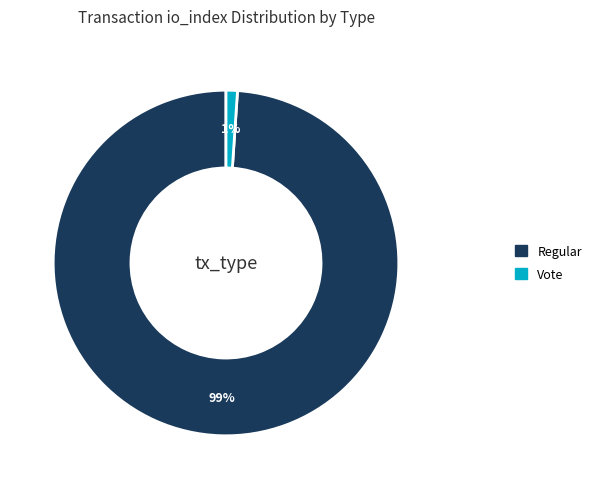

Rank the categories by value from highest to lowest.

Regular, Vote